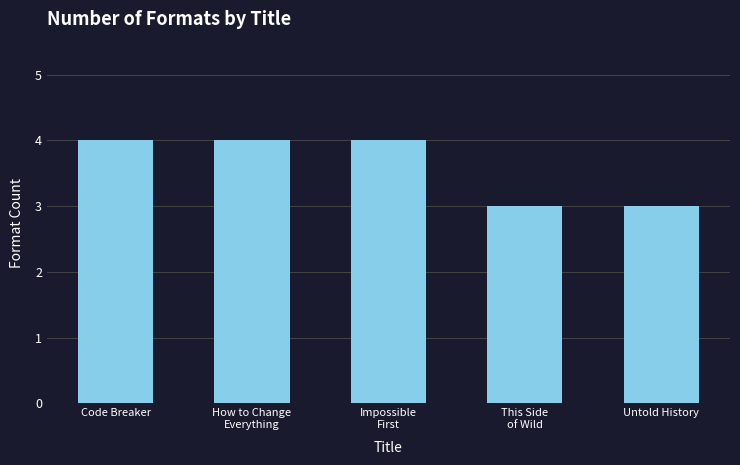

What is the ratio of the value at How to Change
Everything to the value at This Side
of Wild?

1.3